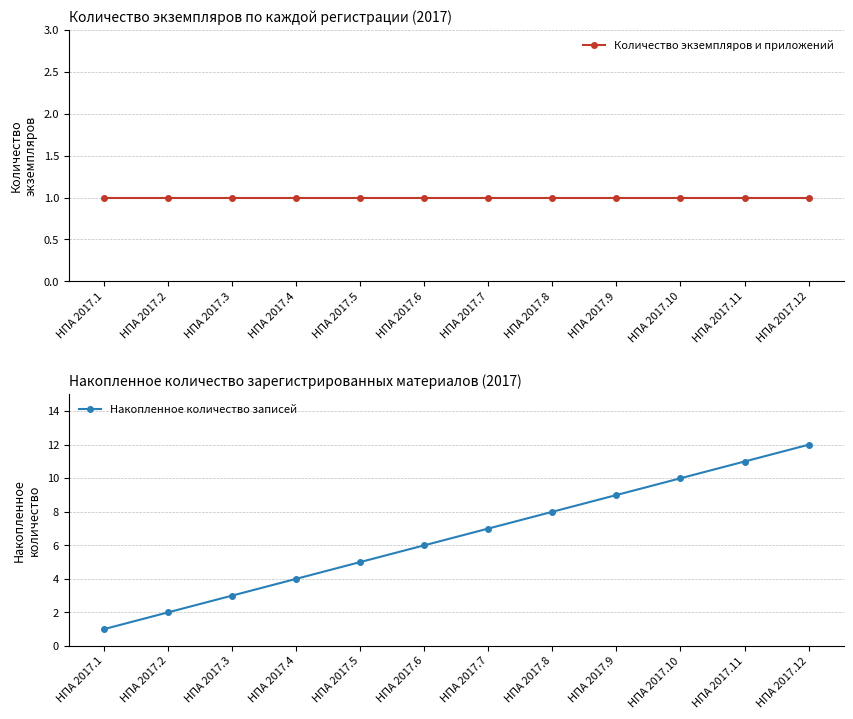

Reading right to left, list all the values displayed in this chart.

Количество экземпляров и приложений: 1	1	1	1	1	1	1	1	1	1	1	1
Накопленное количество записей: 12	11	10	9	8	7	6	5	4	3	2	1